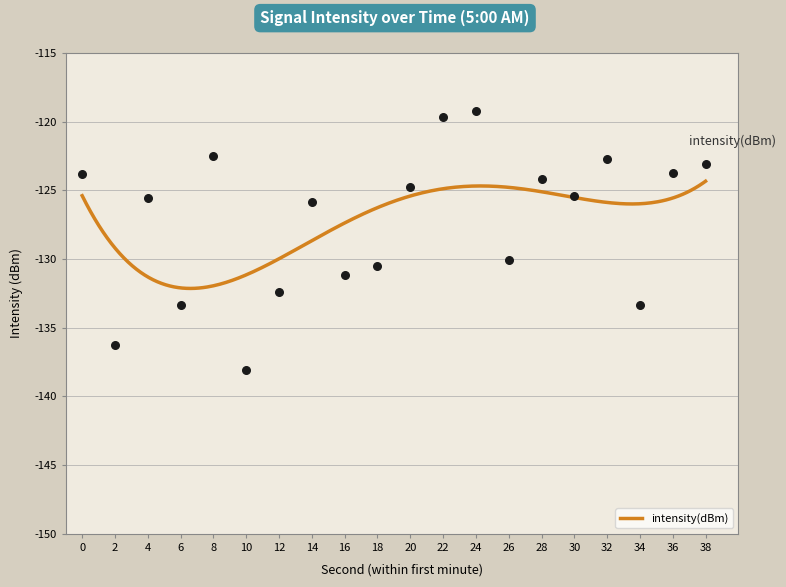

What is the change in value from 28 to 30?

-1.3